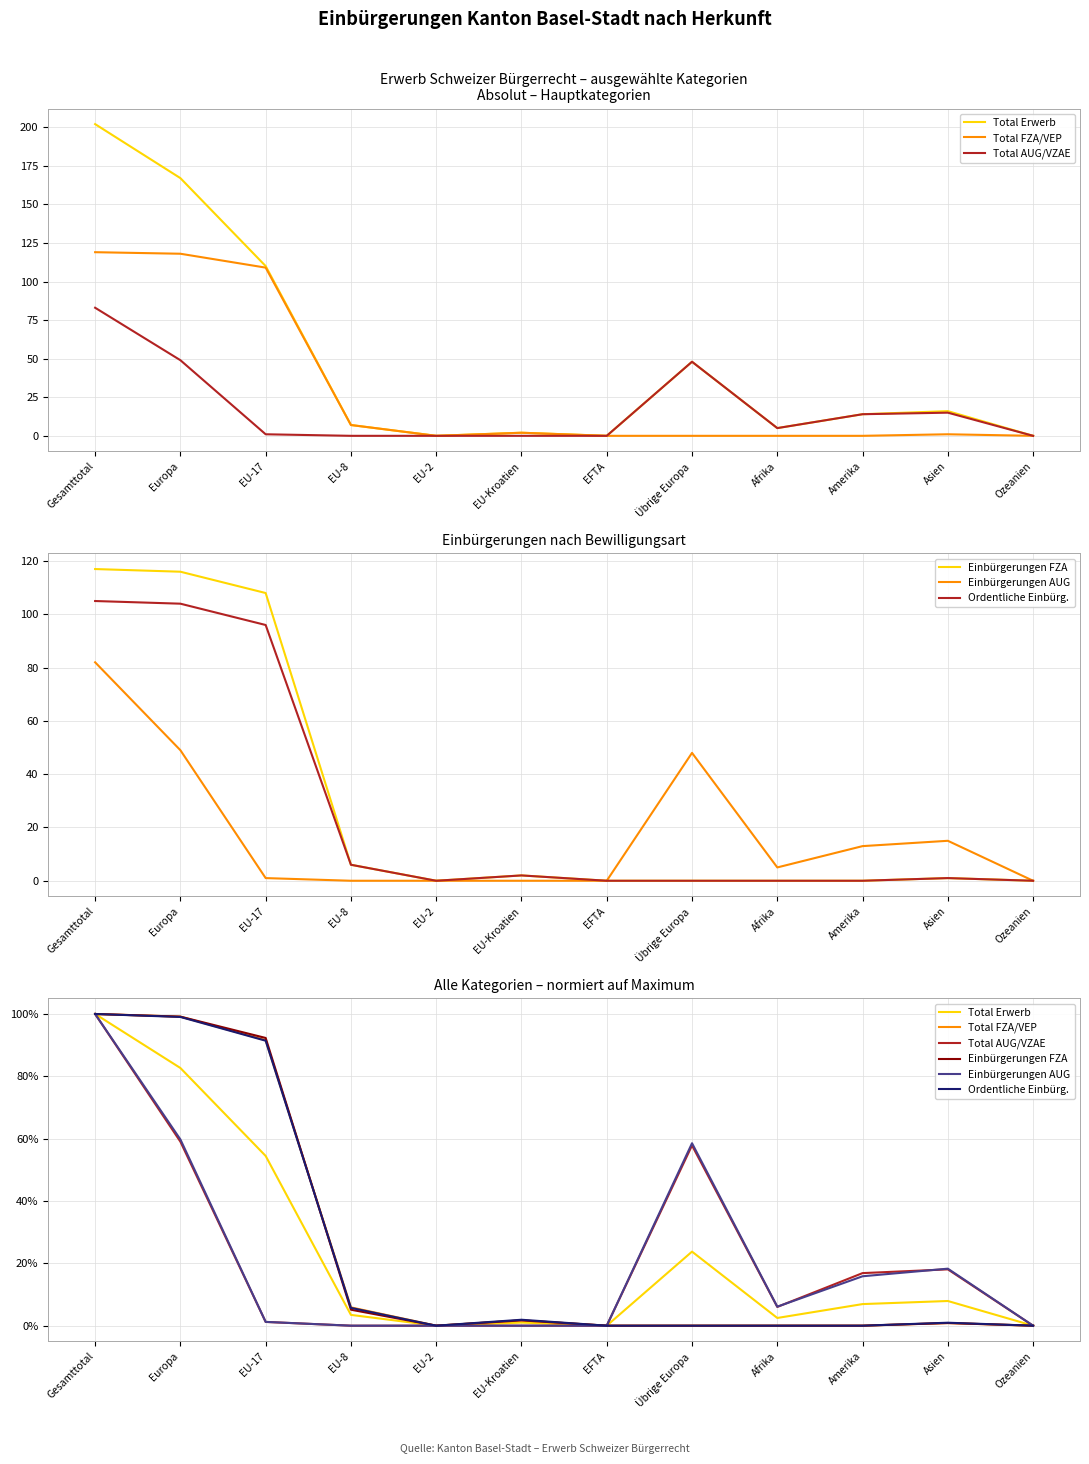

Reading left to right, extract all data points from this chart.

Total Erwerb: Gesamttotal=100.0	Europa=82.7	EU-17=54.5	EU-8=3.5	EU-2=0.0	EU-Kroatien=1.0	EFTA=0.0	Übrige Europa=23.8	Afrika=2.5	Amerika=6.9	Asien=7.9	Ozeanien=0.0
Total FZA/VEP: Gesamttotal=100.0	Europa=99.2	EU-17=91.6	EU-8=5.9	EU-2=0.0	EU-Kroatien=1.7	EFTA=0.0	Übrige Europa=0.0	Afrika=0.0	Amerika=0.0	Asien=0.8	Ozeanien=0.0
Total AUG/VZAE: Gesamttotal=100.0	Europa=59.0	EU-17=1.2	EU-8=0.0	EU-2=0.0	EU-Kroatien=0.0	EFTA=0.0	Übrige Europa=57.8	Afrika=6.0	Amerika=16.9	Asien=18.1	Ozeanien=0.0
Einbürgerungen FZA: Gesamttotal=100.0	Europa=99.1	EU-17=92.3	EU-8=5.1	EU-2=0.0	EU-Kroatien=1.7	EFTA=0.0	Übrige Europa=0.0	Afrika=0.0	Amerika=0.0	Asien=0.9	Ozeanien=0.0
Einbürgerungen AUG: Gesamttotal=100.0	Europa=59.8	EU-17=1.2	EU-8=0.0	EU-2=0.0	EU-Kroatien=0.0	EFTA=0.0	Übrige Europa=58.5	Afrika=6.1	Amerika=15.9	Asien=18.3	Ozeanien=0.0
Ordentliche Einbürg.: Gesamttotal=100.0	Europa=99.0	EU-17=91.4	EU-8=5.7	EU-2=0.0	EU-Kroatien=1.9	EFTA=0.0	Übrige Europa=0.0	Afrika=0.0	Amerika=0.0	Asien=1.0	Ozeanien=0.0